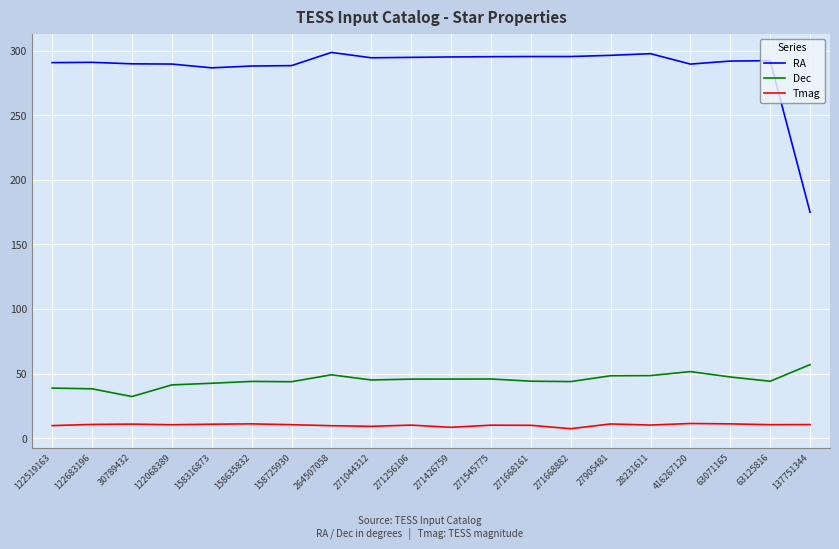

How many distinct data groups are displayed?

3